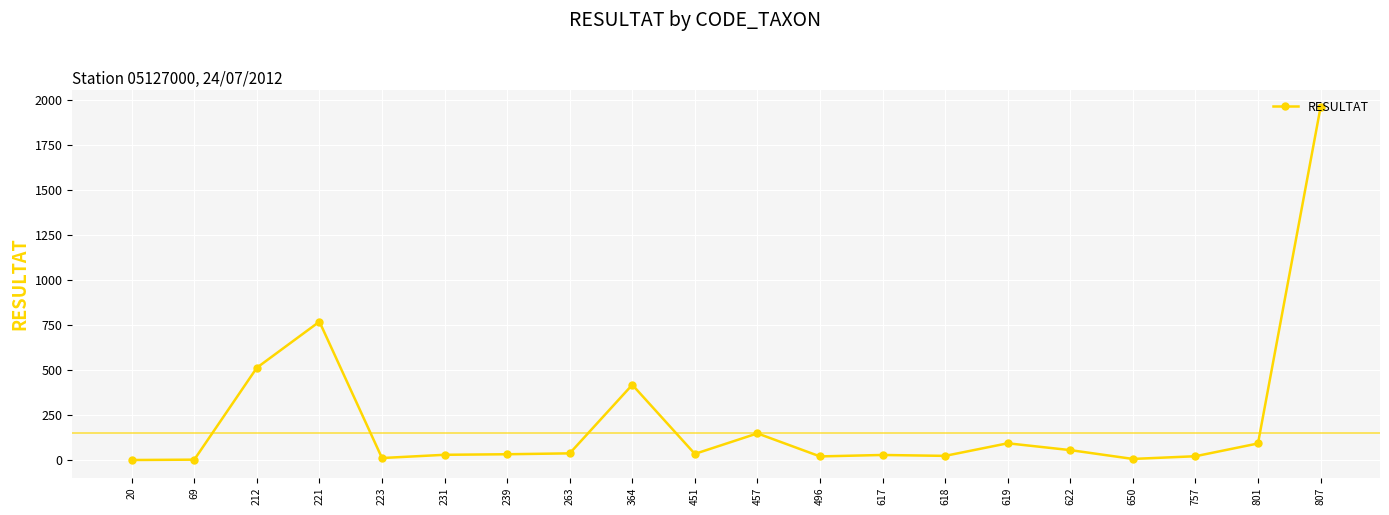

What is the approximate value at 457?

148